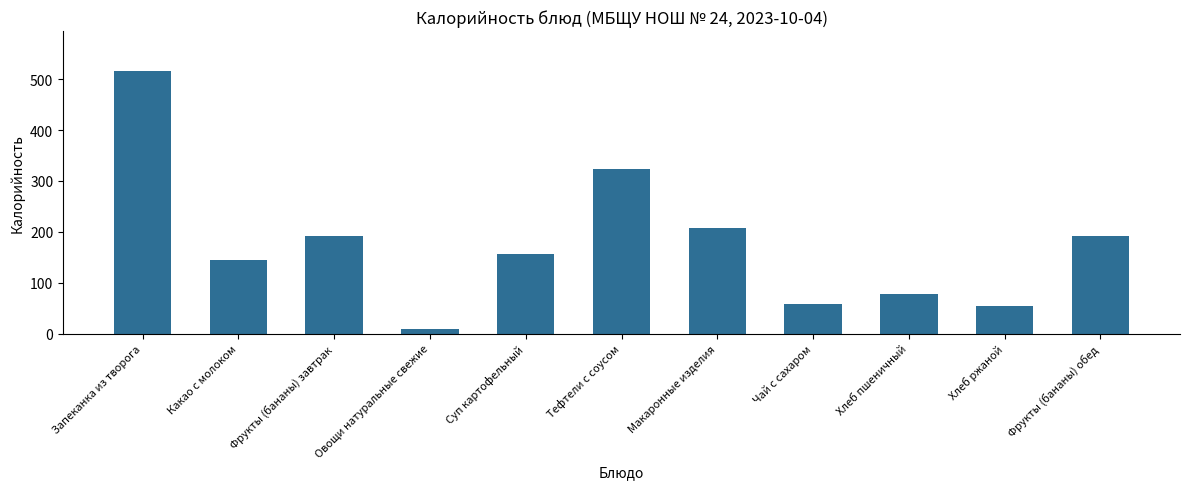

The value at Хлеб ржаной is 89.6. True or false?

False